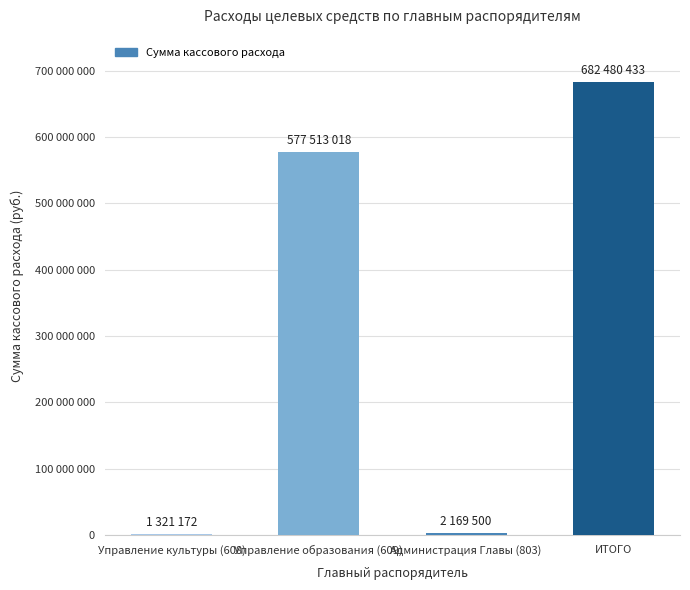

Reading left to right, transcribe all the data shown in this chart.

1321172.4	577513018.1	2169500.0	682480433.4